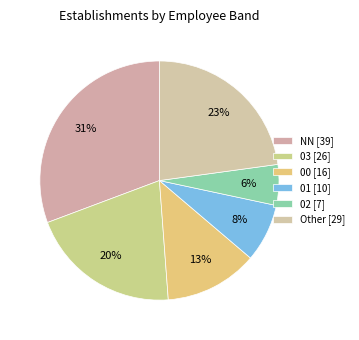

Count the number of slices in the pie.

6